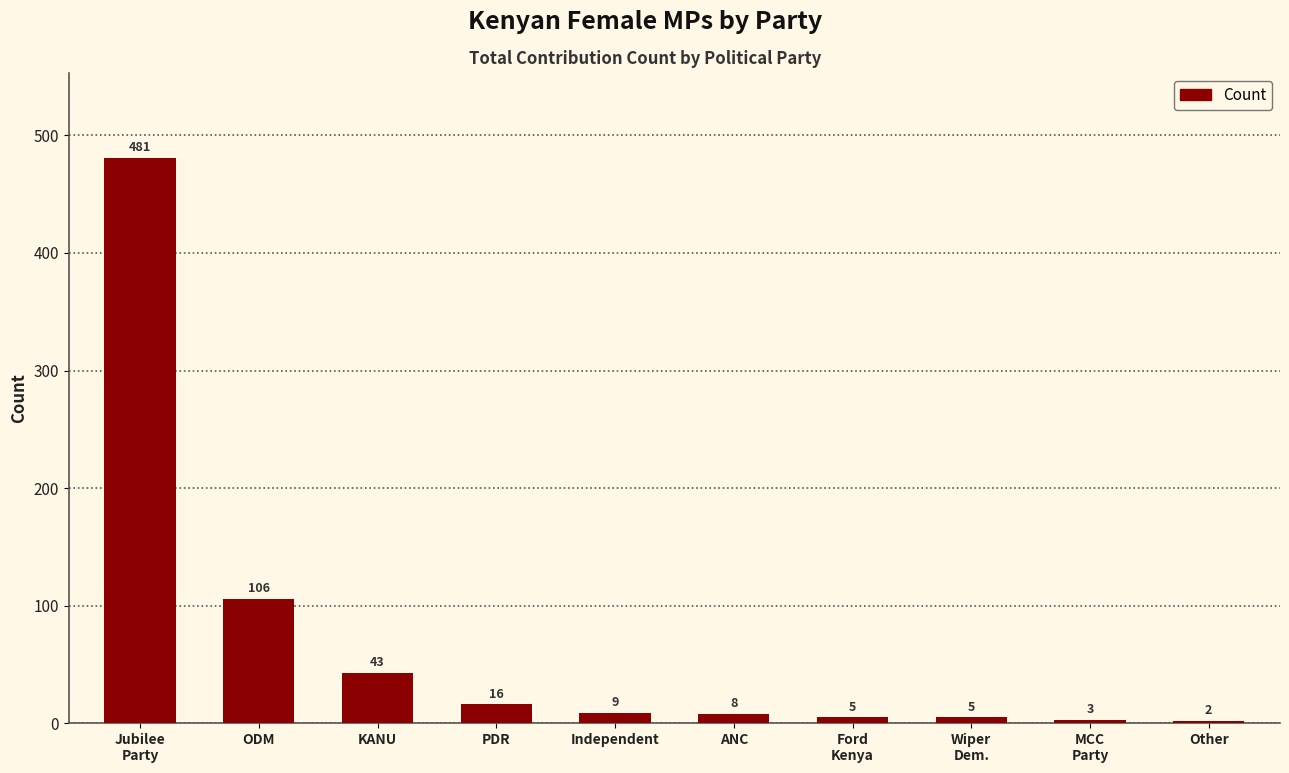

What is the approximate value at MCC
Party?

3